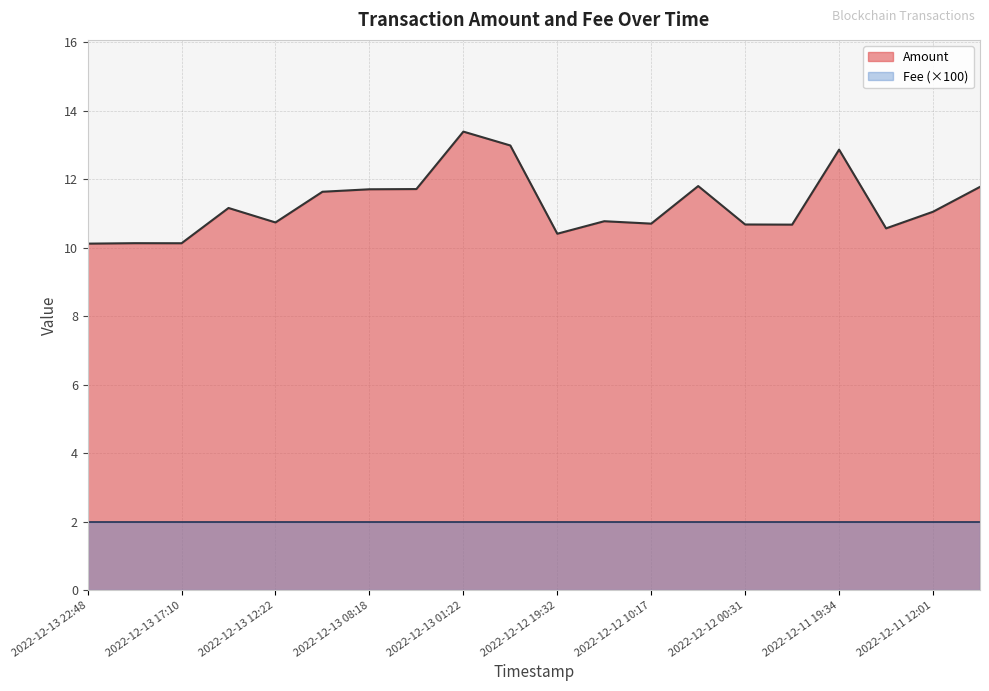

Count the number of categories in the chart.

20